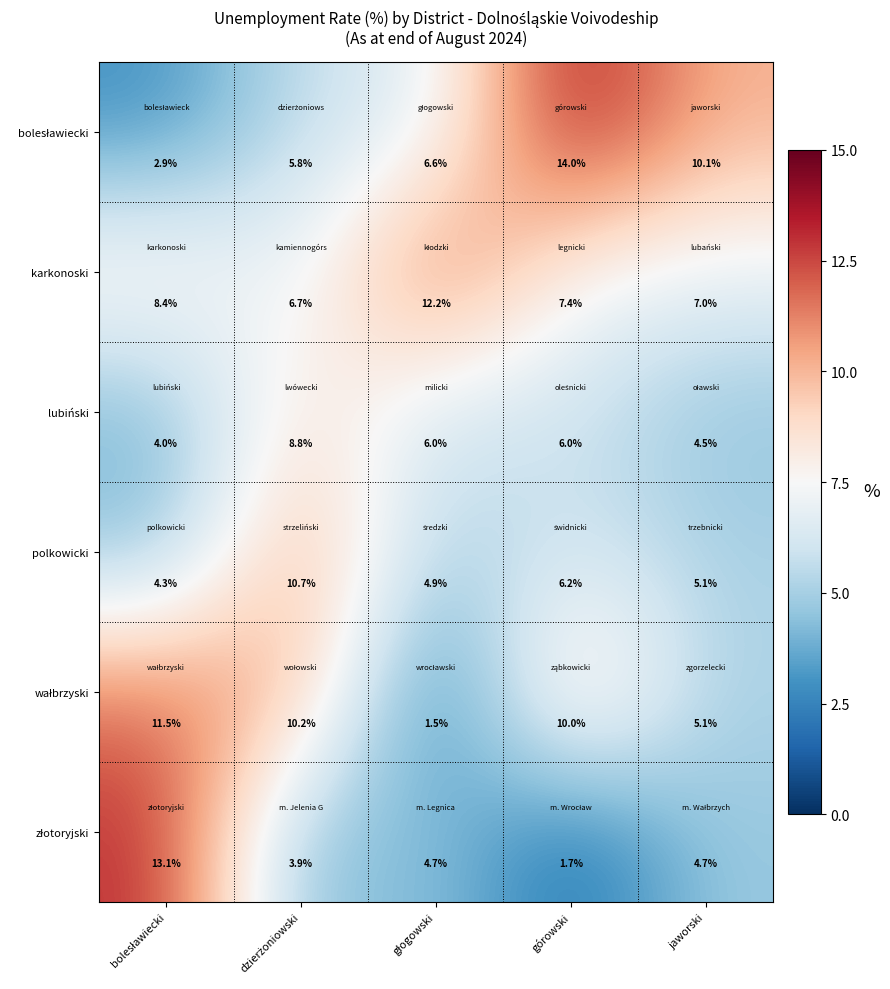

What is the difference between the highest and lowest values at jaworski?

5.6